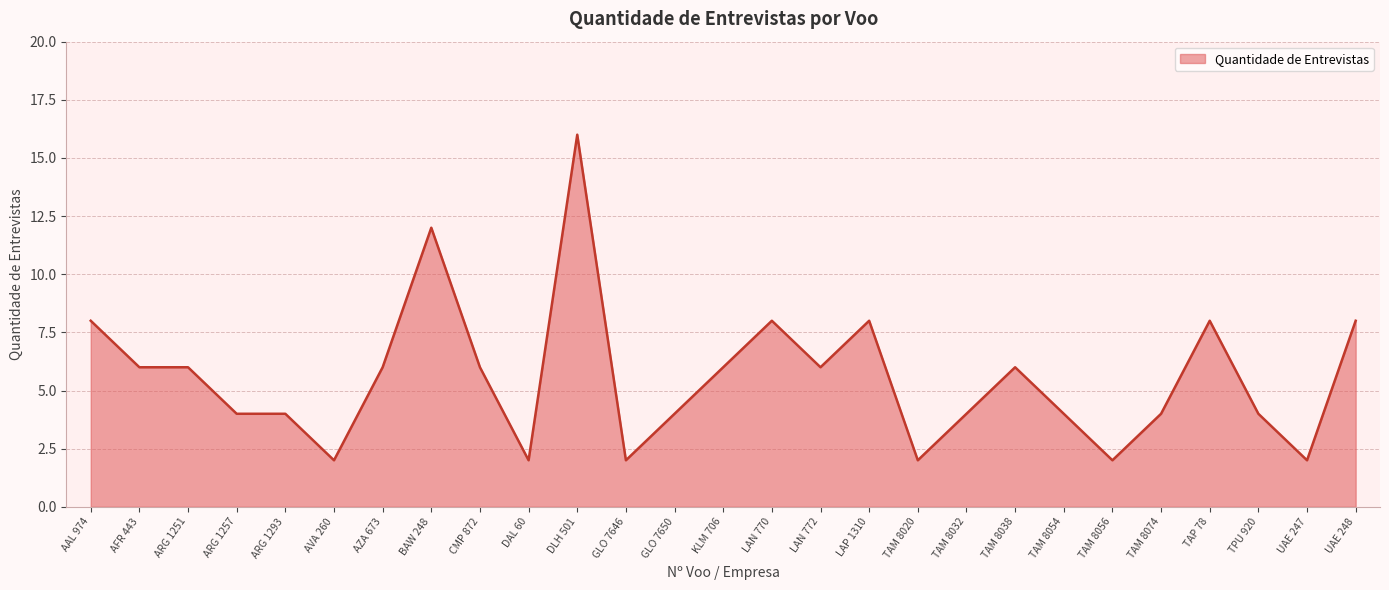

What is the change in value from GLO 7646 to LAP 1310?

+6